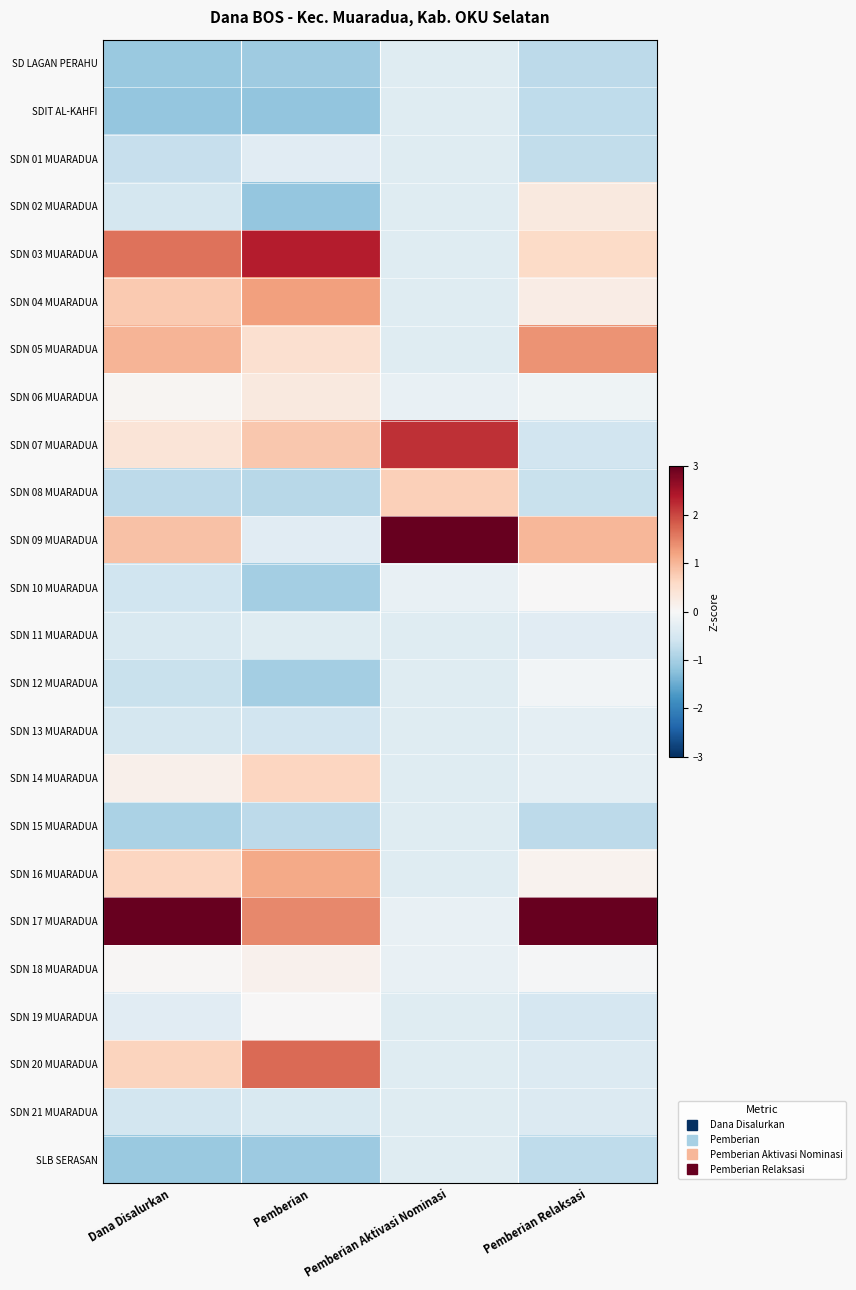

What is the greatest value displayed?

4.0